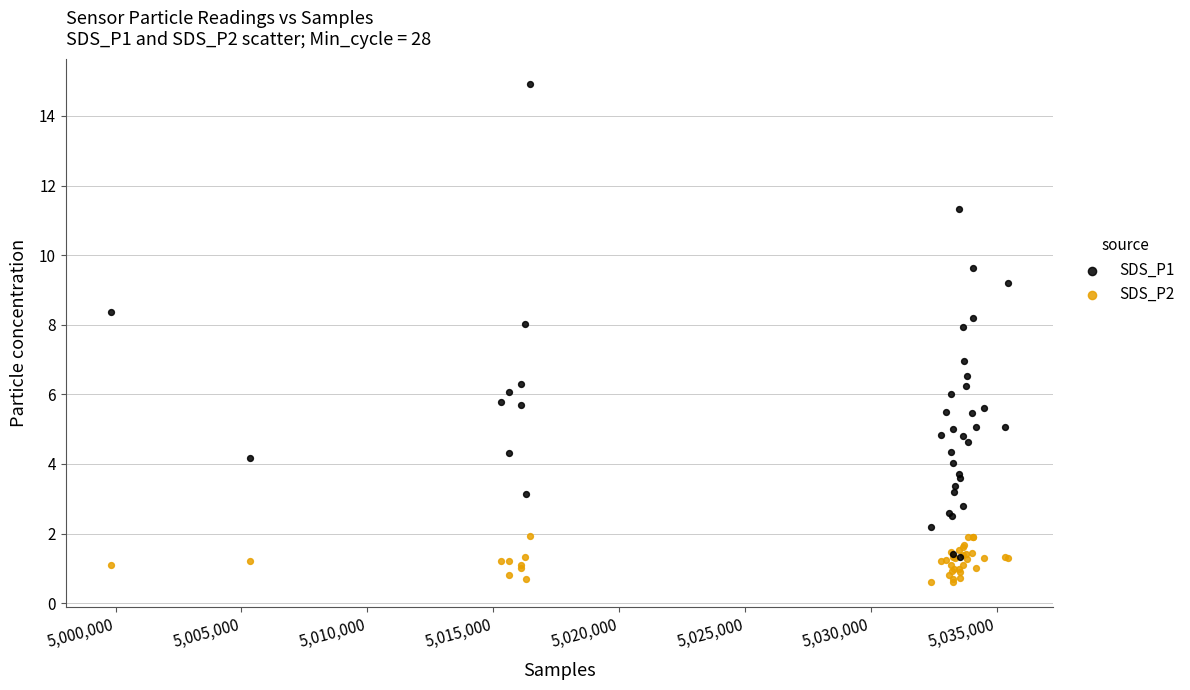

Which series reaches the minimum Y coordinate?

SDS_P2